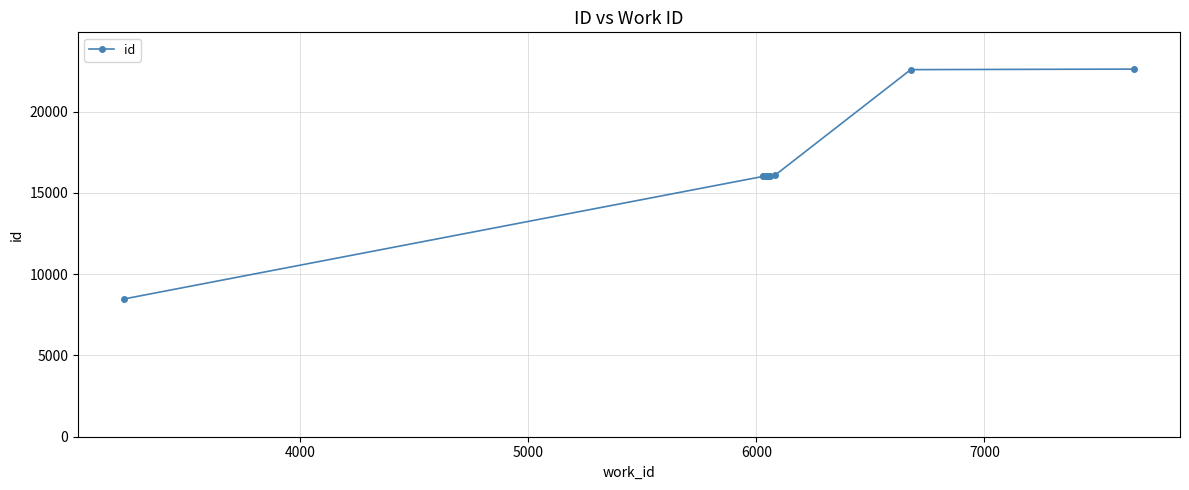

How many data points does each series have?

10